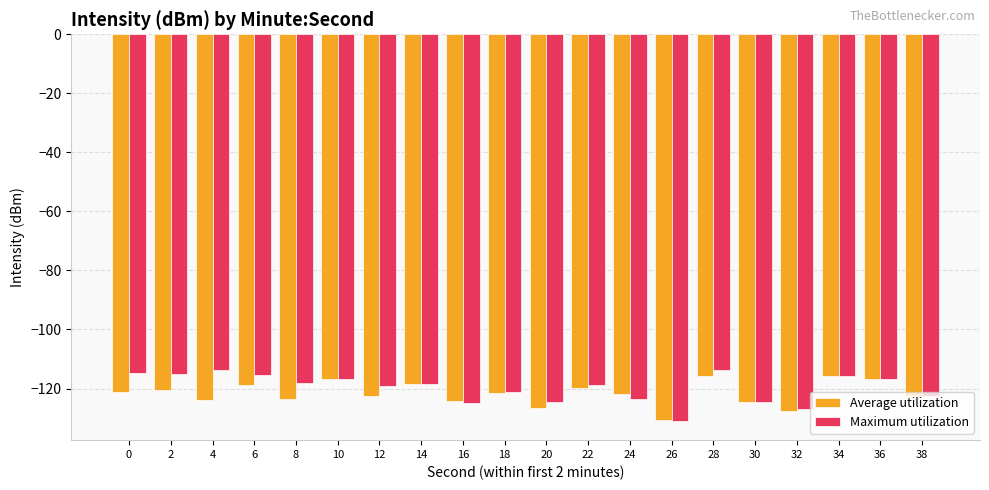

What is the difference between the Maximum utilization values at 26 and 8?

12.7